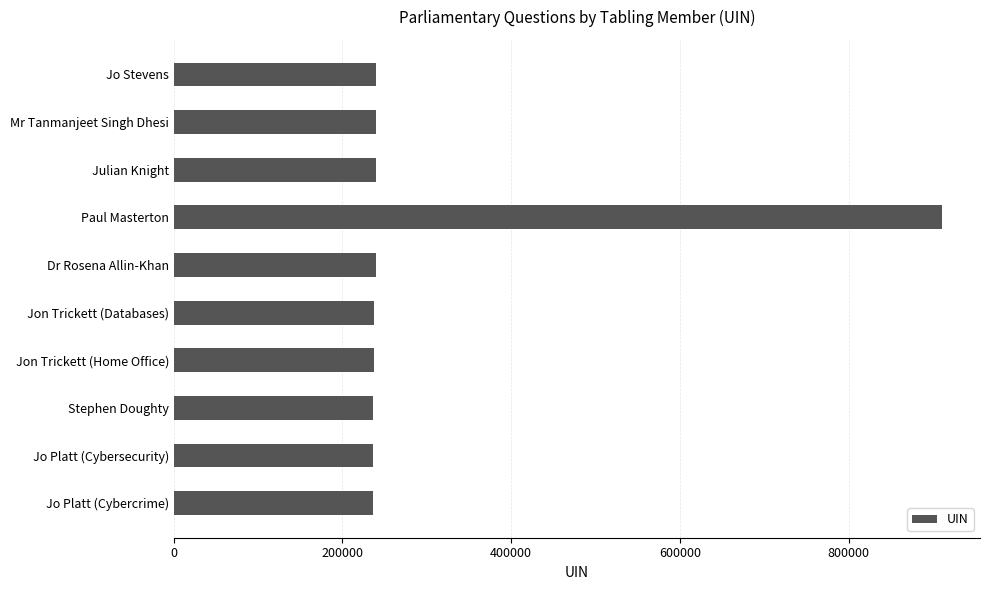

What is the label of the 8th bar from the bottom?

Julian Knight